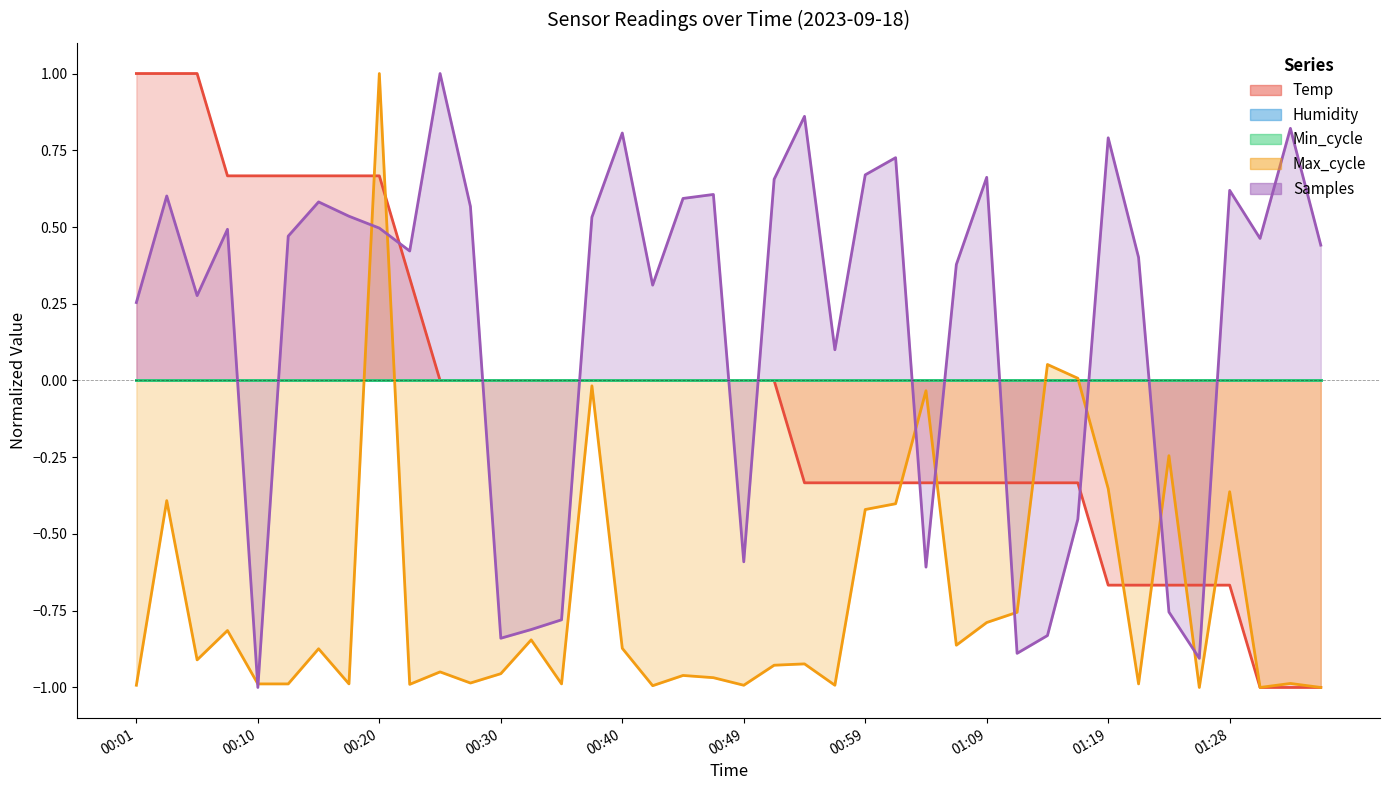

Where does the Max_cycle series first go above 0?

00:20